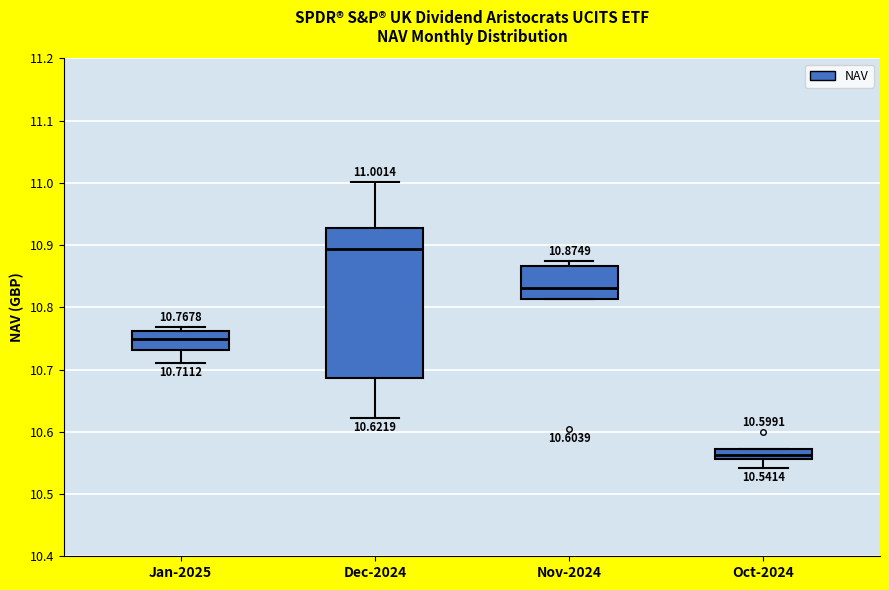

Which box is the tallest, from its lower edge to its upper edge?

Dec-2024